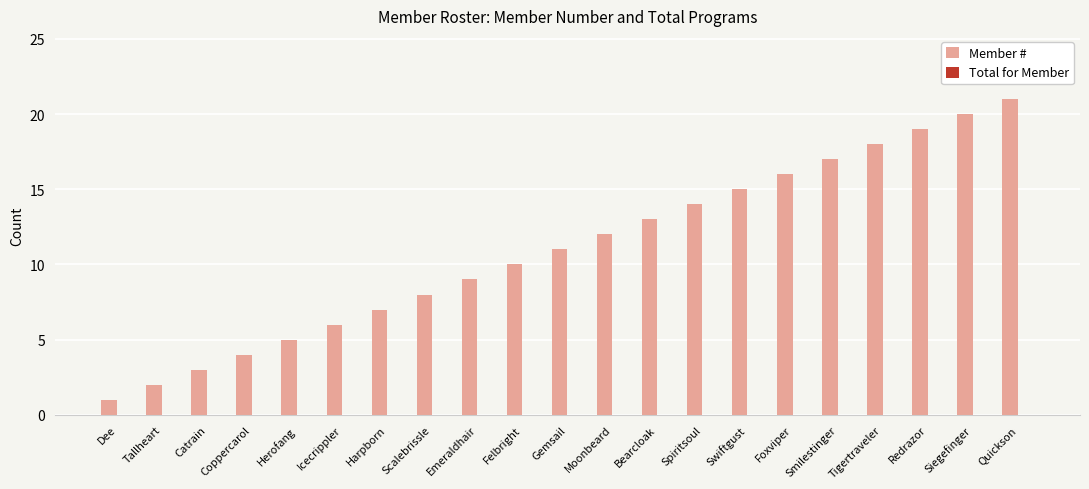

List the labels in order of value, smallest first.

Dee, Tallheart, Catrain, Coppercarol, Herofang, Icecrippler, Harpborn, Scalebrissle, Emeraldhair, Felbright, Gemsail, Moonbeard, Bearcloak, Spiritsoul, Swiftgust, Foxviper, Smilestinger, Tigertraveler, Redrazor, Siegefinger, Quickson